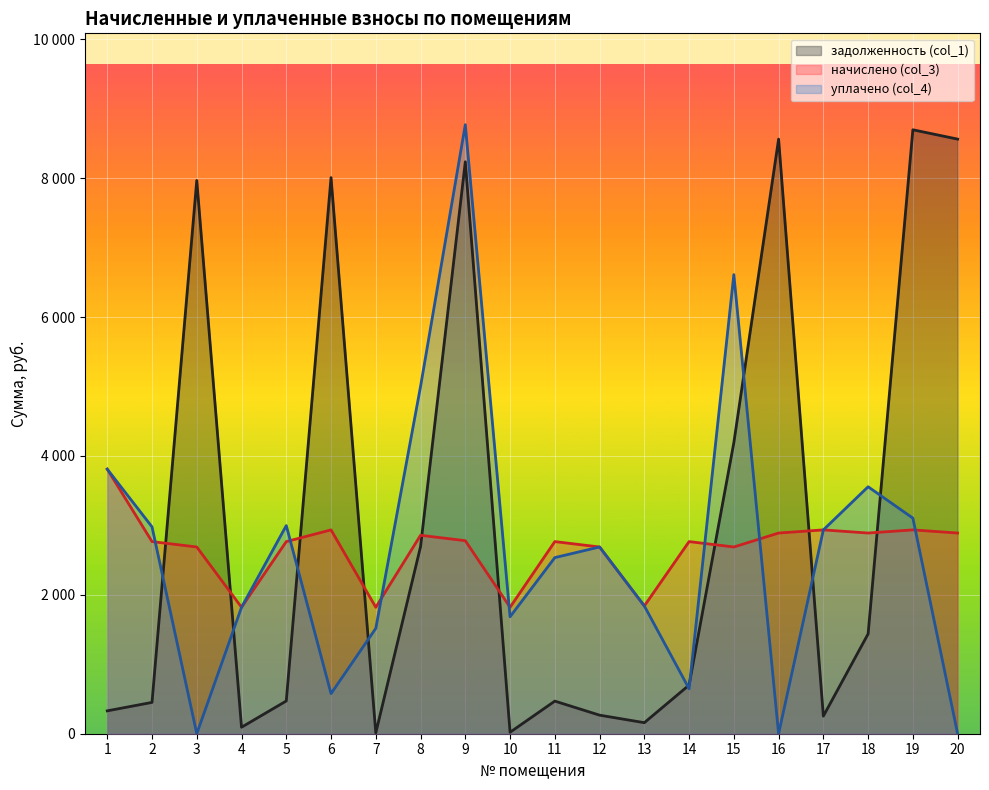

In задолженность (col_1), how many points are lower than both neighbors (excluding endpoints)?

5